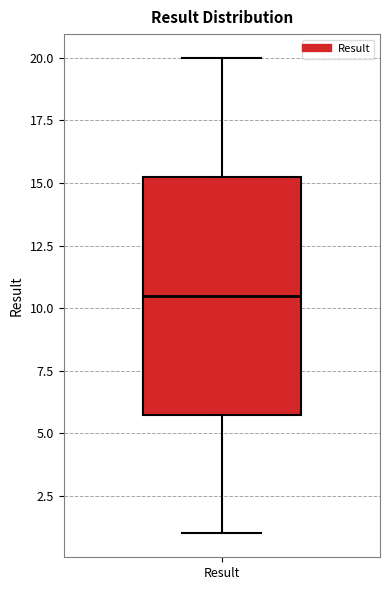

Where is the upper edge of the box for Result on the y-axis? The values are not printed on the chart, so give them approximately, as read against the axis.

15.5